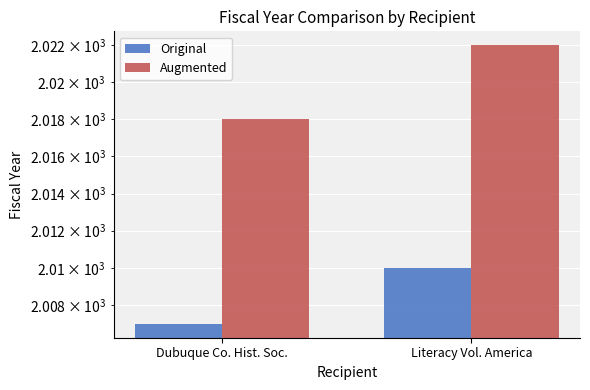

Which series has the widest spread of values?

Augmented